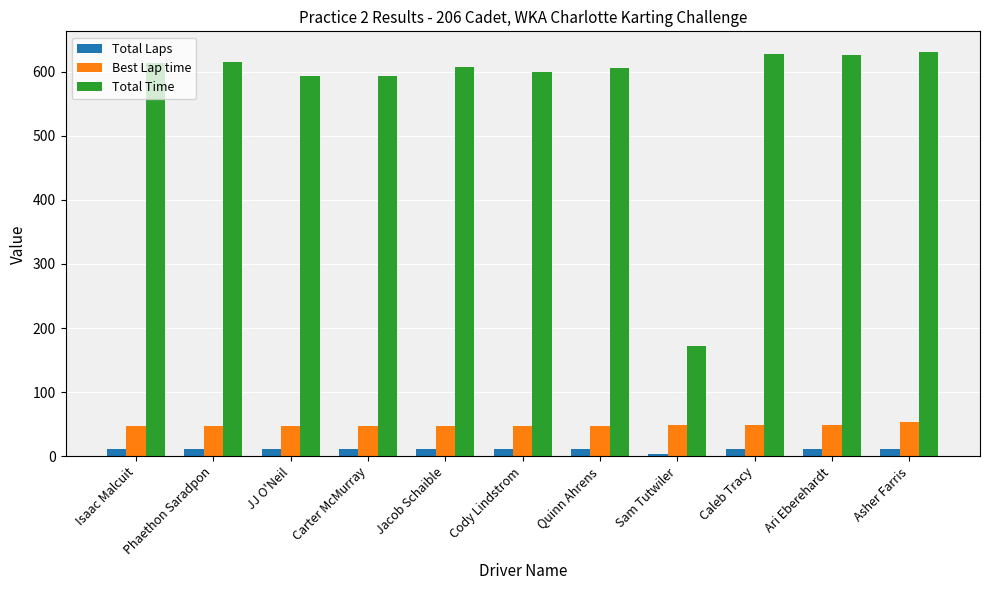

What is the average value of the Total Laps series?

11.1